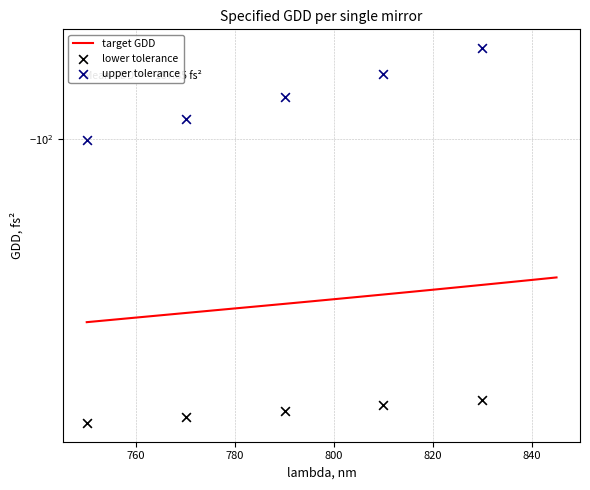

Which series contains the highest Y value?

upper tolerance